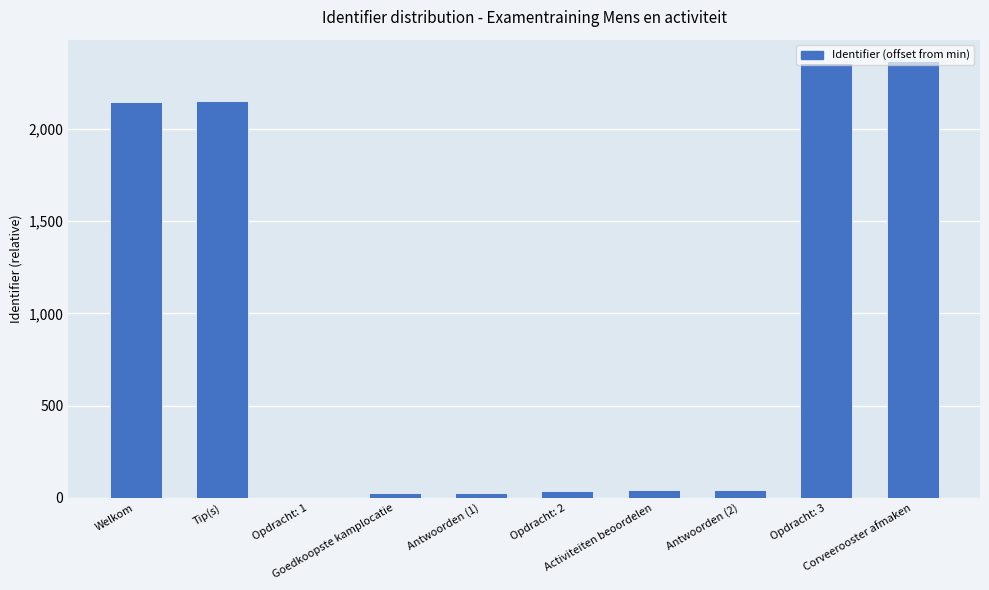

What is the sum of all values?

9190